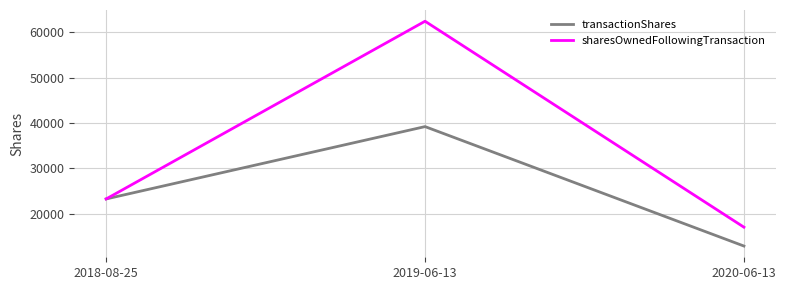

What is the sum of all sharesOwnedFollowingTransaction values?

102661